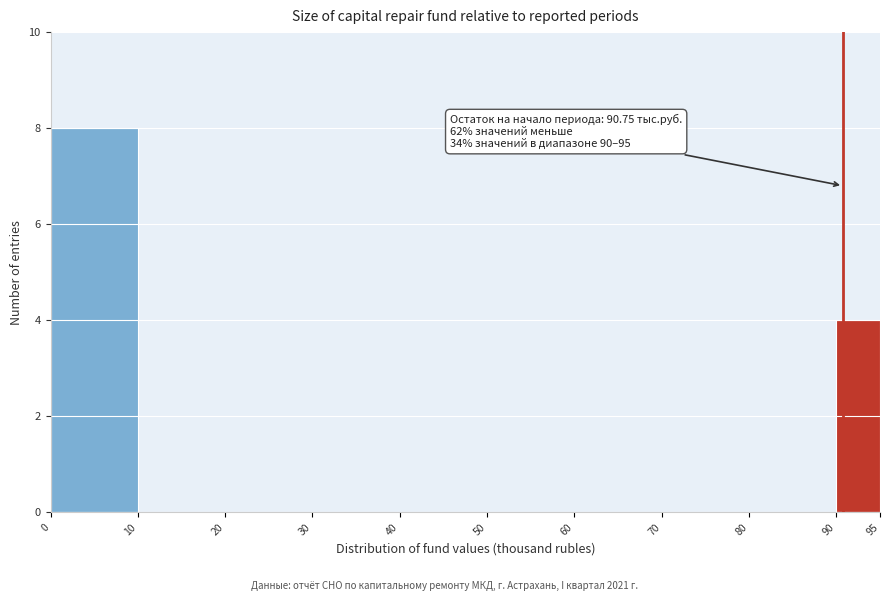

Over which range of the x-axis is the bar tallest?

0 to 10